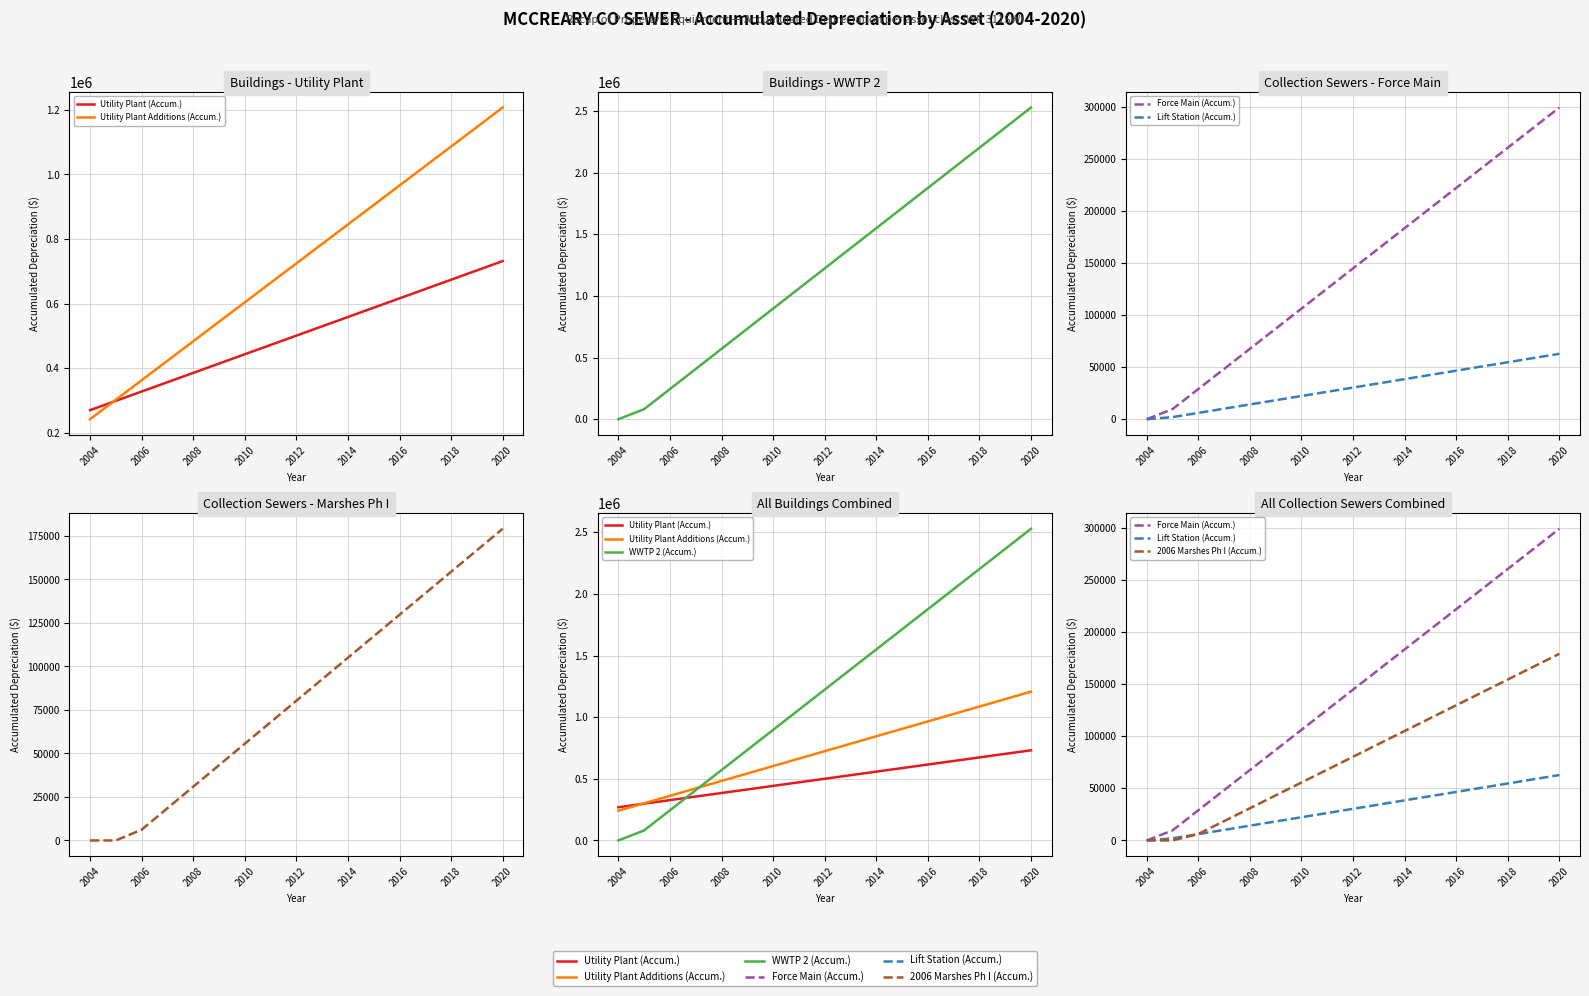

At 2018, list the series in order from largest to smallest.

WWTP 2 (Accum.), Utility Plant Additions (Accum.), Utility Plant (Accum.), Force Main (Accum.), 2006 Marshes Ph I (Accum.), Lift Station (Accum.)